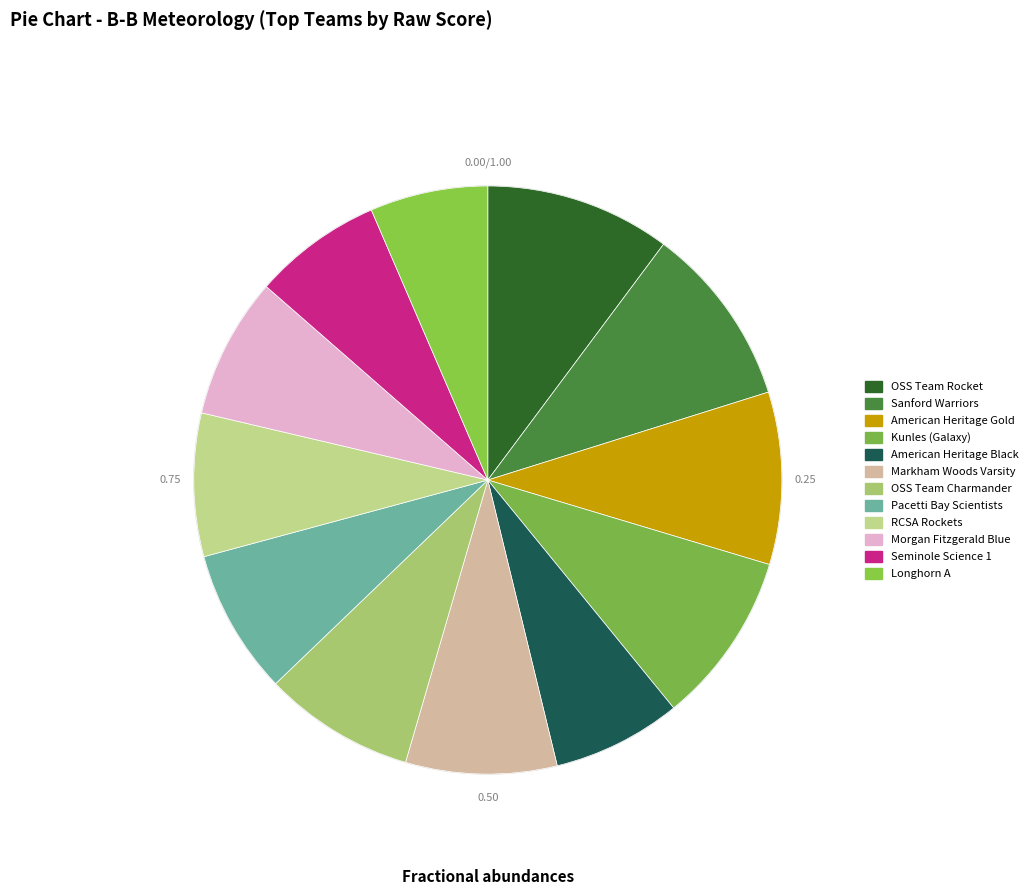

To the nearest percent, what is the combined percentage of American Heritage Gold and RCSA Rockets?

17%